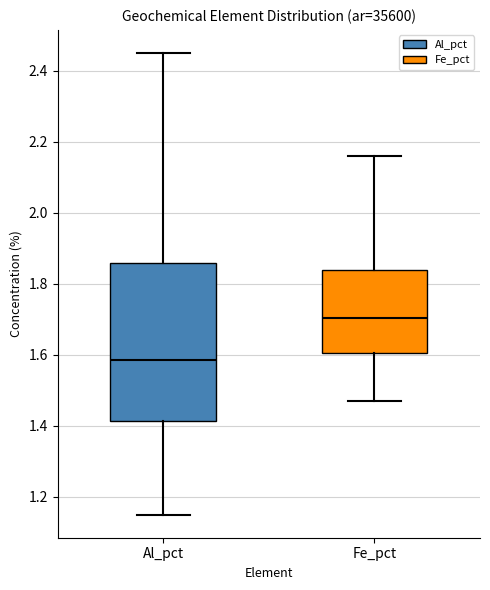

Reading left to right, transcribe this box plot: for each box, give where its median line is, the range the box spans, and where its two whiskers end, as read against the y-axis. The values are not printed on the chart, so give them approximately, as read against the axis.

Al_pct: median 1.58, box 1.42 to 1.86, whiskers 1.16 to 2.46
Fe_pct: median 1.70, box 1.60 to 1.84, whiskers 1.48 to 2.16